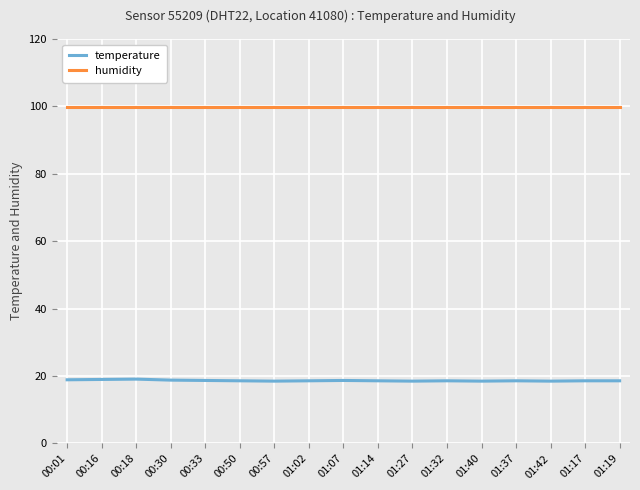

Which series has the largest range (max minus min)?

temperature